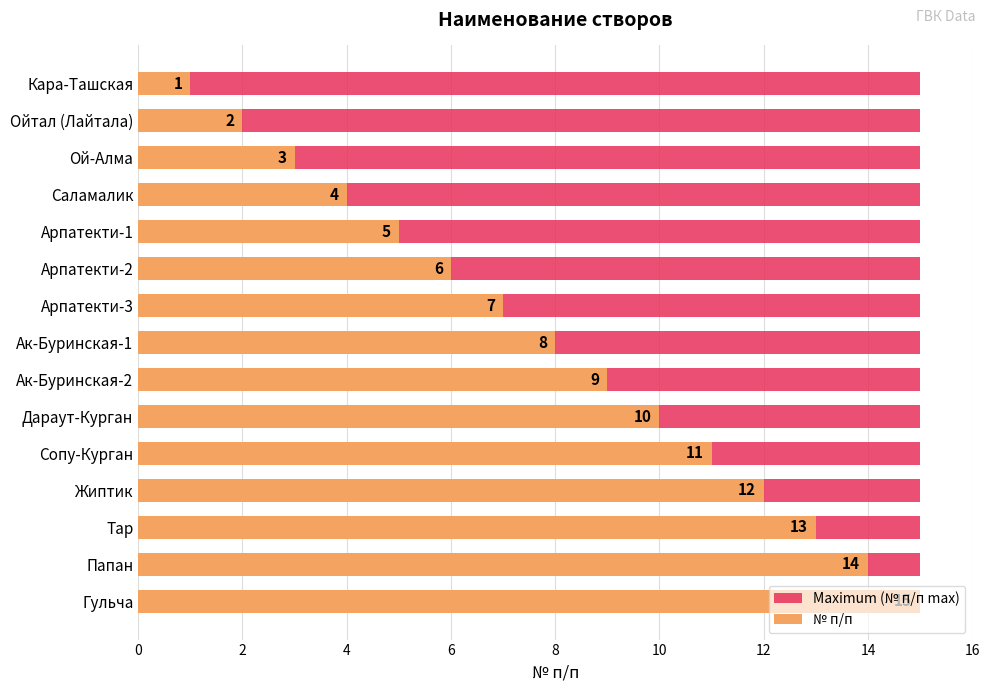

What is the difference between the second highest and second lowest values in the № п/п series?

12.0